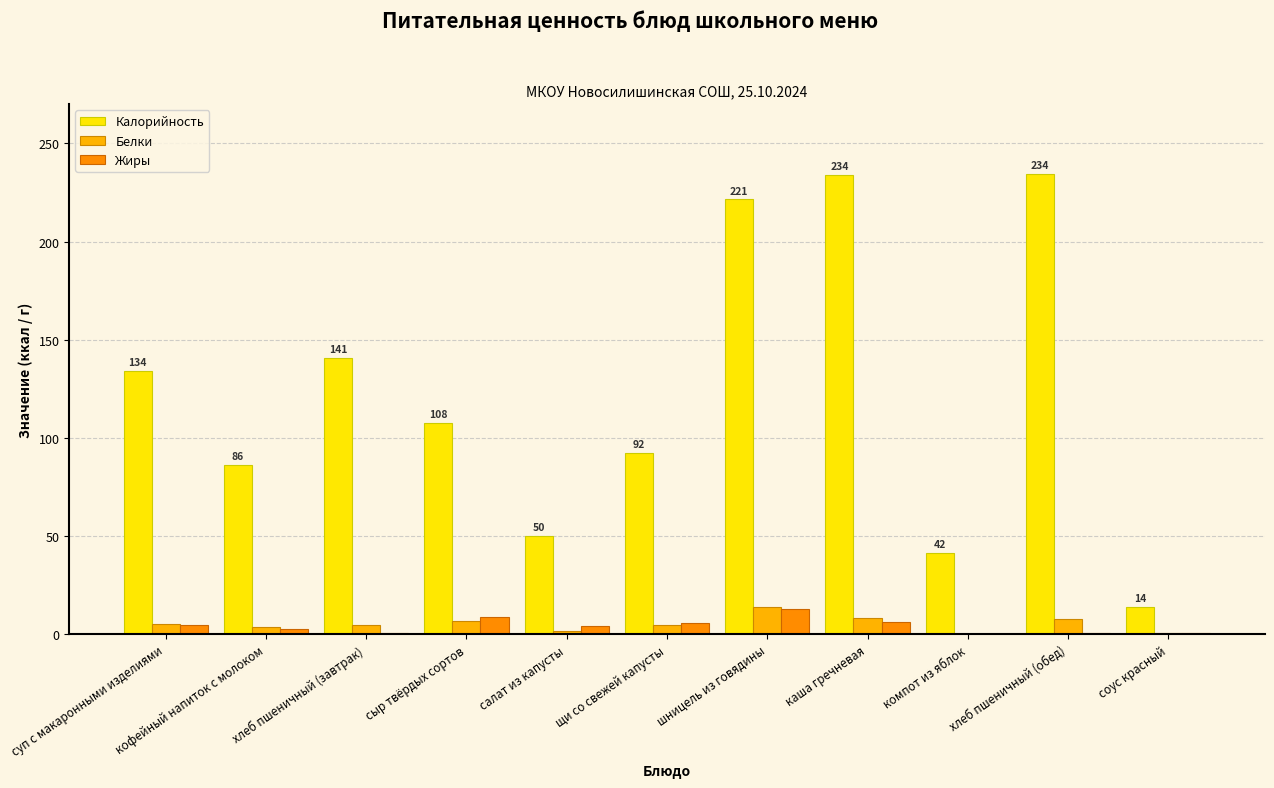

At соус красный, list the series in order from smallest to largest.

Жиры, Белки, Калорийность